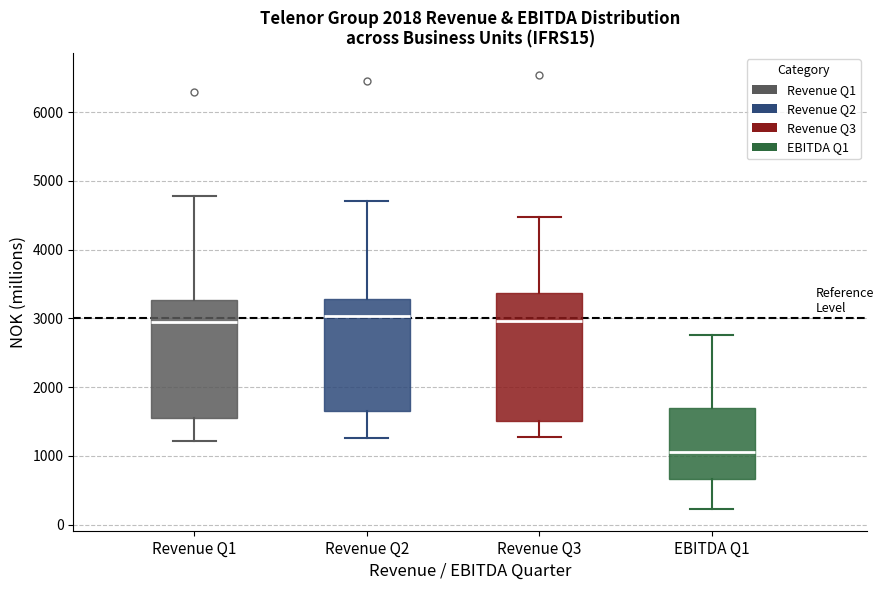

Reading left to right, transcribe this box plot: for each box, give where its median line is, the range the box spans, and where its two whiskers end, as read against the y-axis. The values are not printed on the chart, so give them approximately, as read against the axis.

Revenue Q1: median 3000, box 1600 to 3300, whiskers 1200 to 4800
Revenue Q2: median 3000, box 1700 to 3300, whiskers 1300 to 4700
Revenue Q3: median 3000, box 1500 to 3400, whiskers 1300 to 4500
EBITDA Q1: median 1100, box 700 to 1700, whiskers 200 to 2800